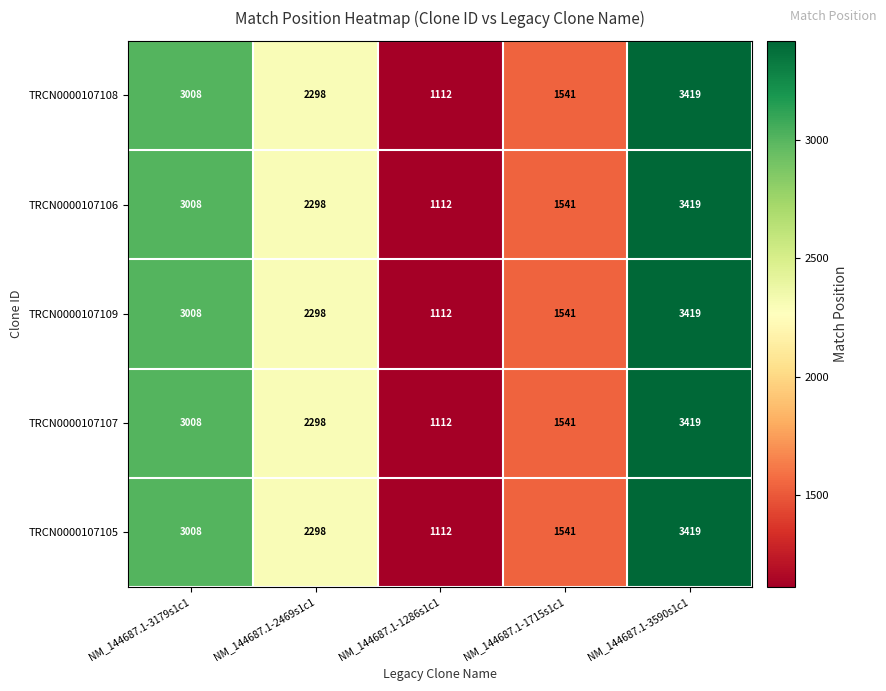

What is the difference between the second highest and second lowest values in the TRCN0000107109 series?

1467